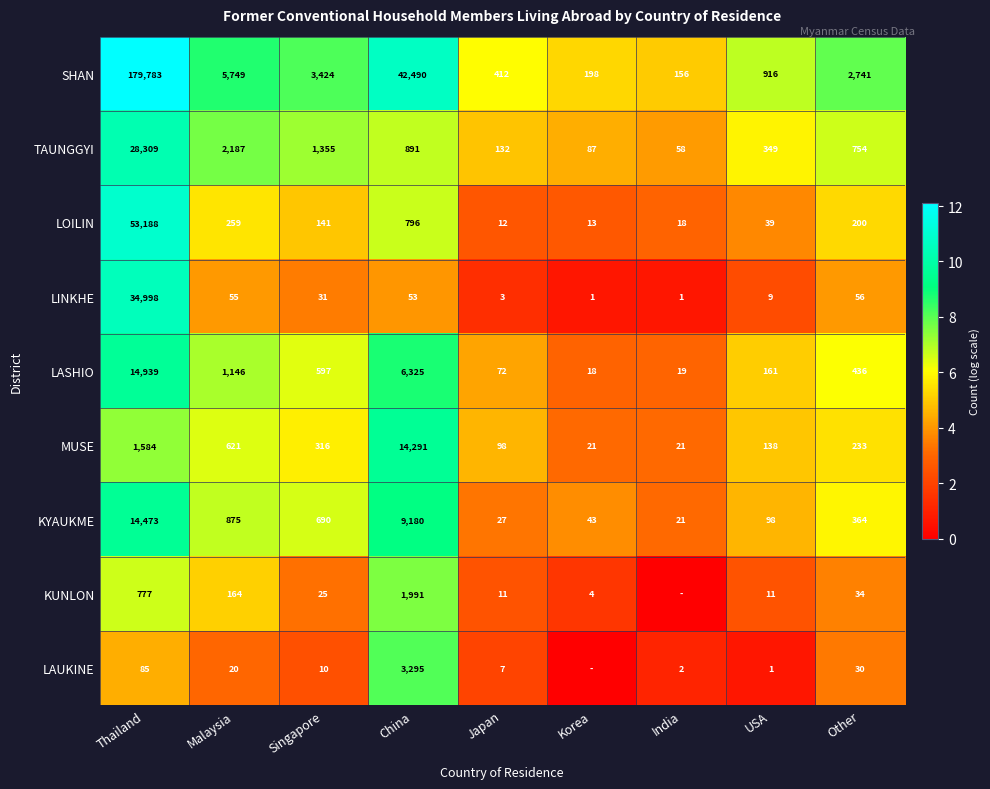

Which category has the highest value in the LOILIN series?

Thailand